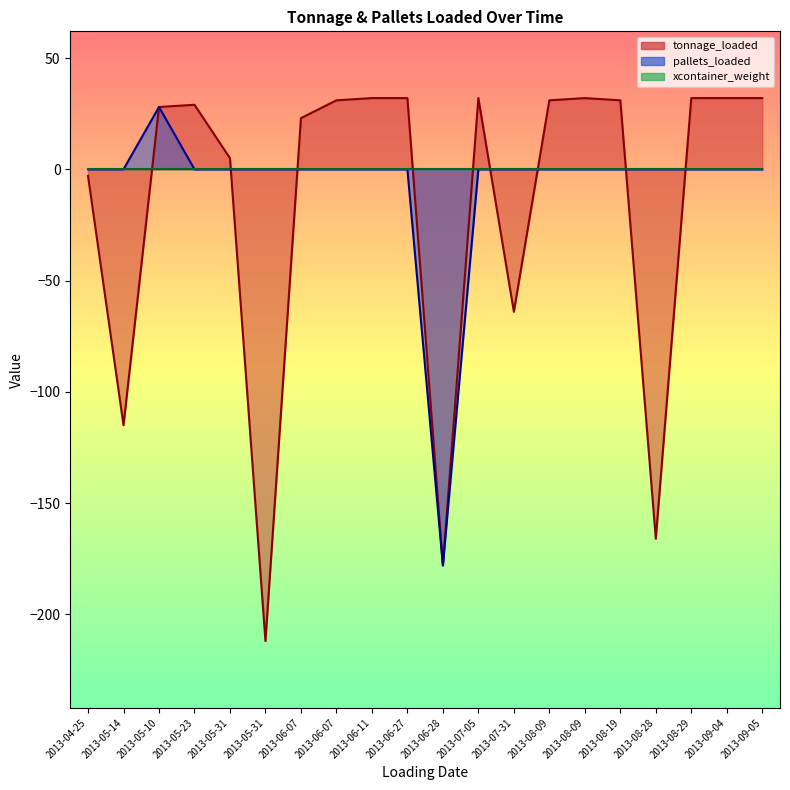

After their last crossing, which series has the higher values: tonnage_loaded or pallets_loaded?

tonnage_loaded